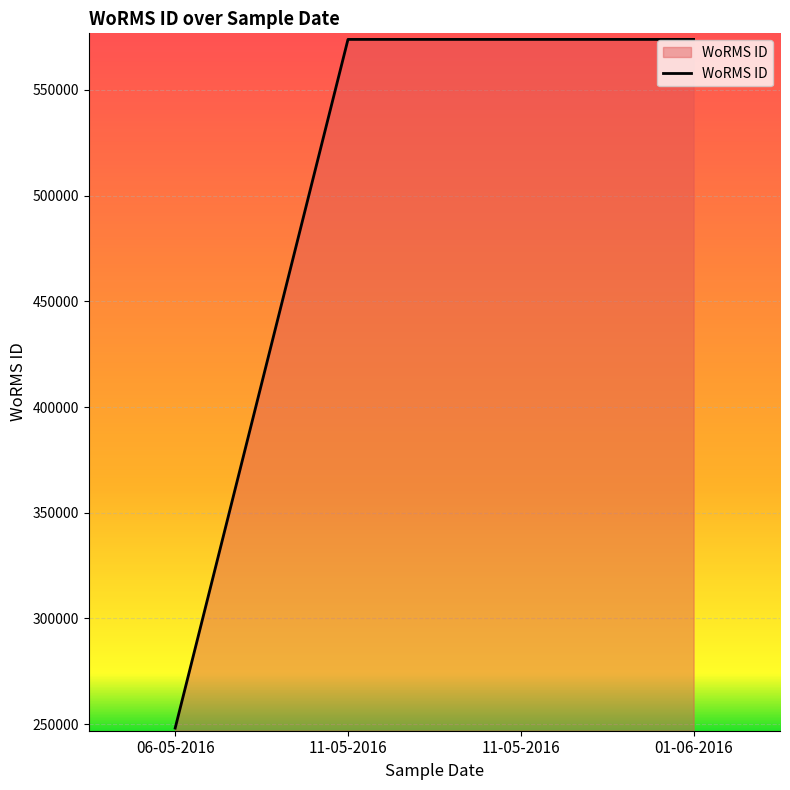

How many lines are shown in the chart?

1